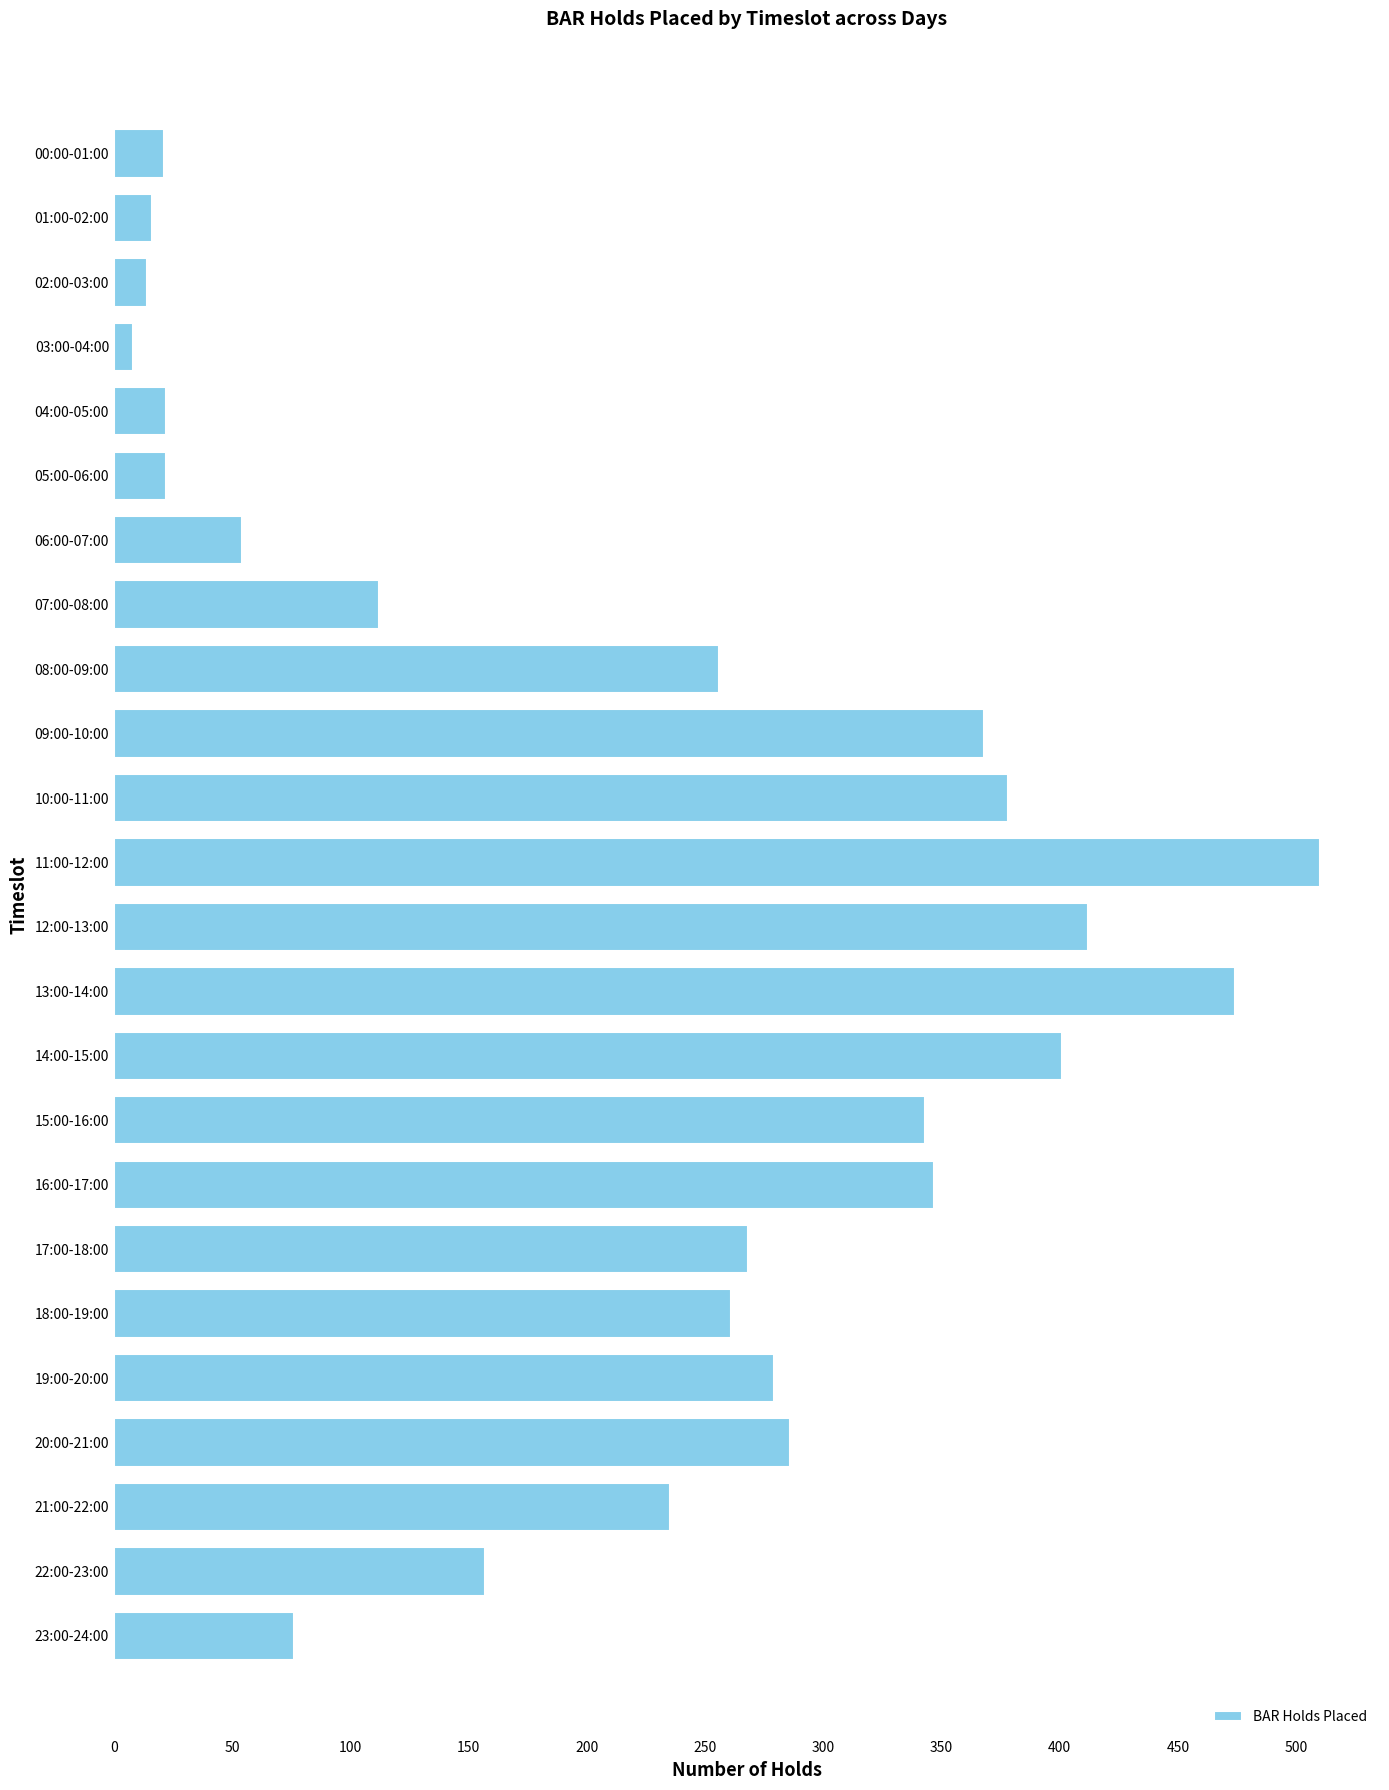

What is the average value?

222